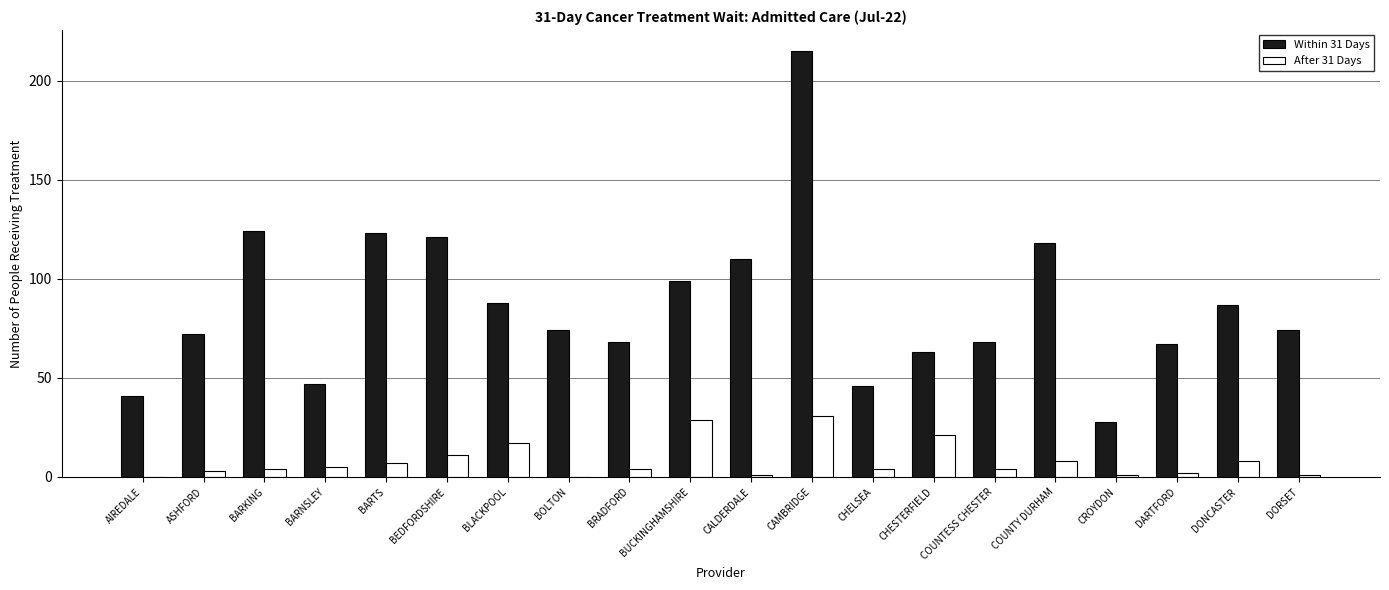

Between BARNSLEY and BEDFORDSHIRE, which series saw the biggest shift?

Within 31 Days